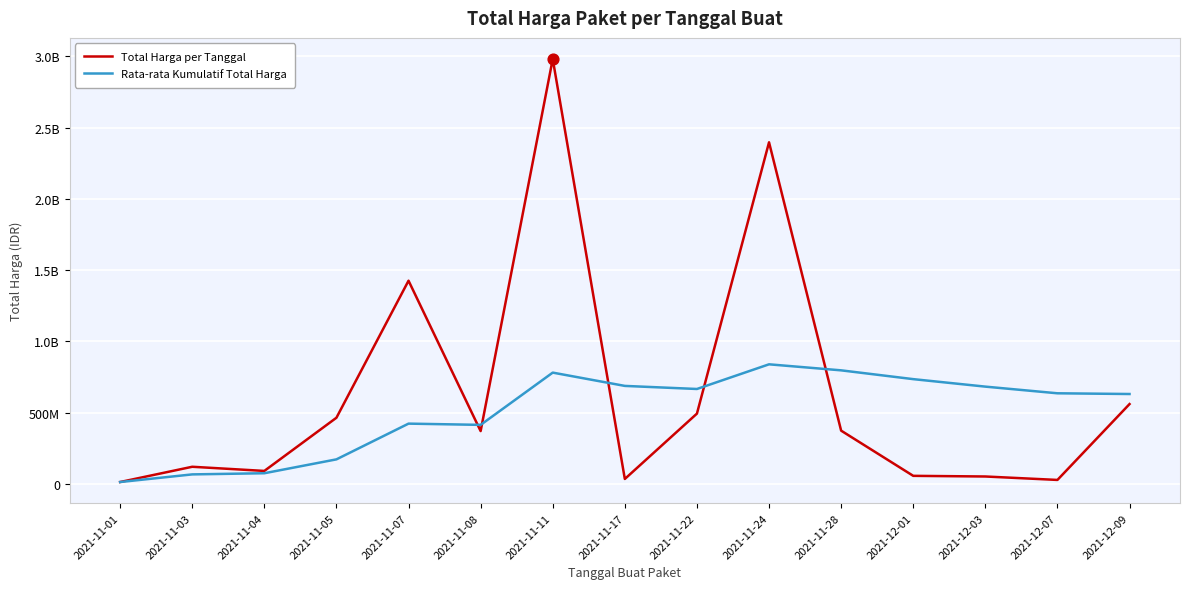

What are all the series names shown in the legend?

Total Harga per Tanggal, Rata-rata Kumulatif Total Harga